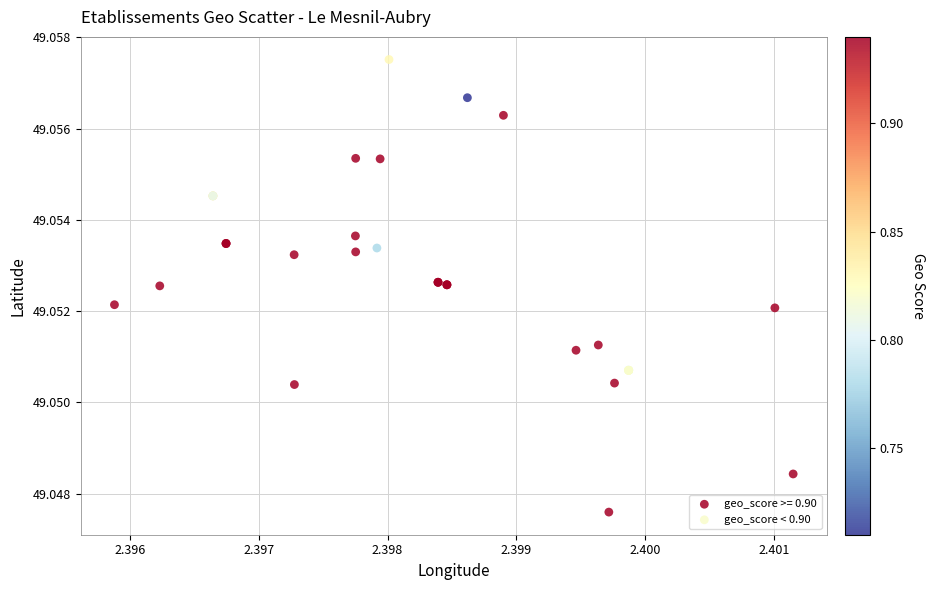

Which series reaches the minimum Y coordinate?

geo_score >= 0.90